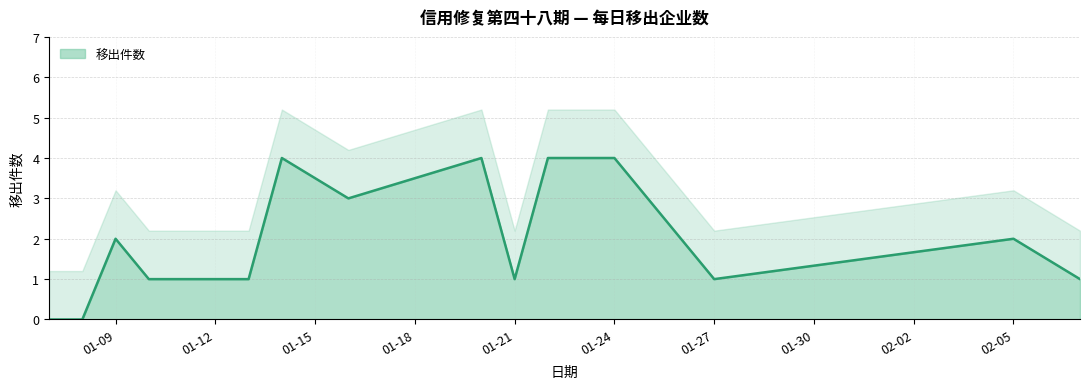

At which category does the chart reach its peak across all series?

2025-01-14